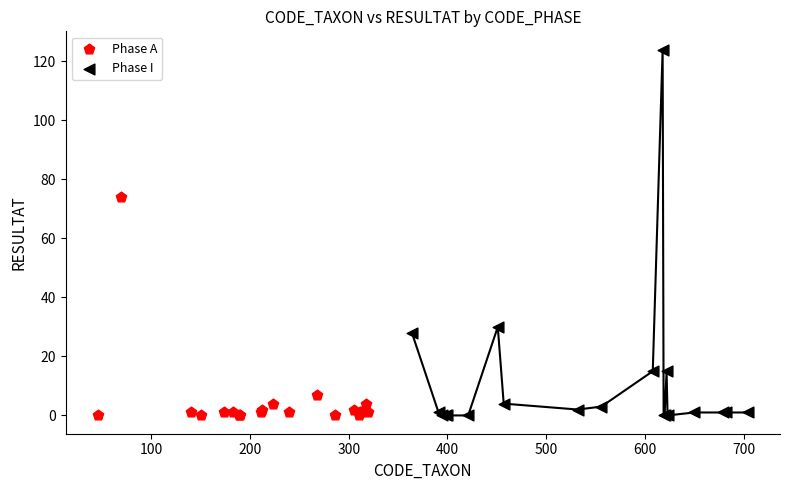

Which series contains the highest Y value?

Phase I